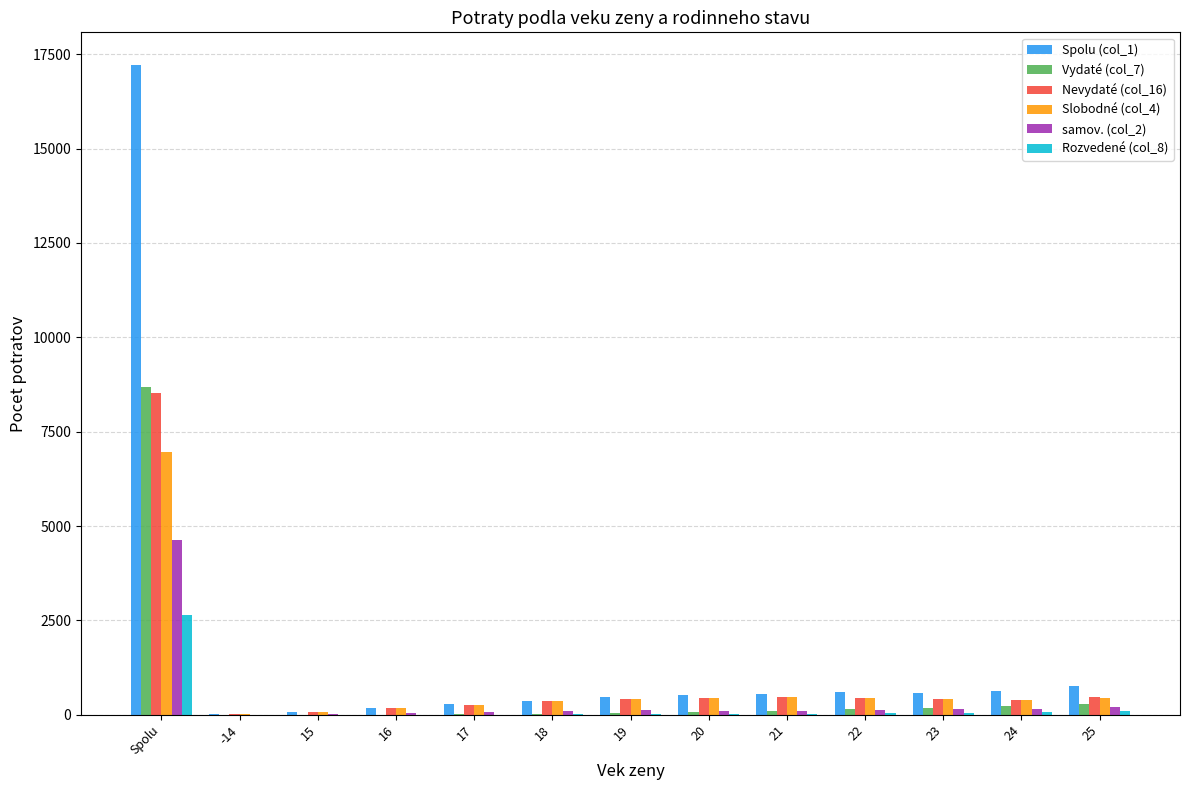

Which category has the highest value across all series?

Spolu